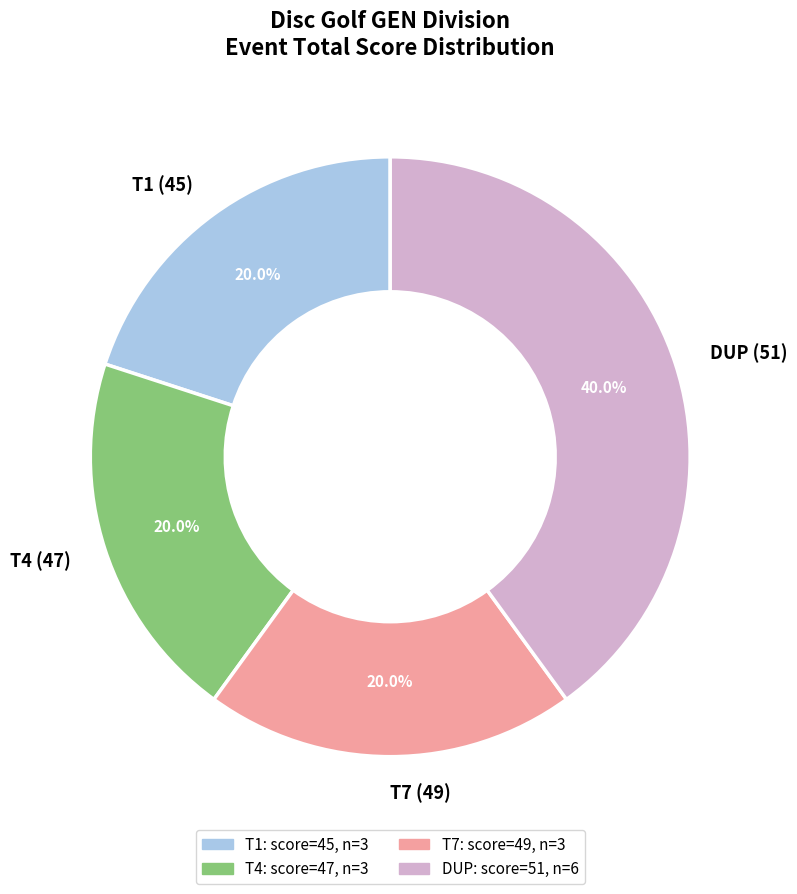

To the nearest percent, what percentage of the pie is DUP (51)?

40%